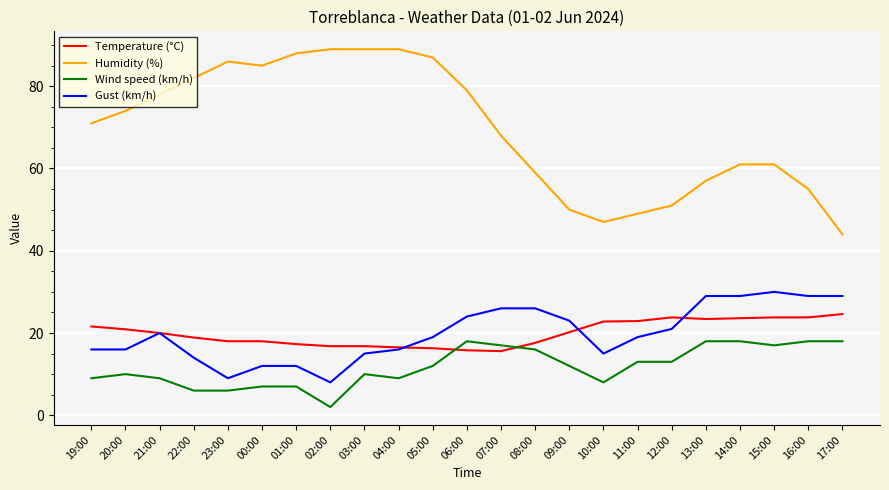

What is the approximate value of Temperature (°C) at 02:00?

16.8